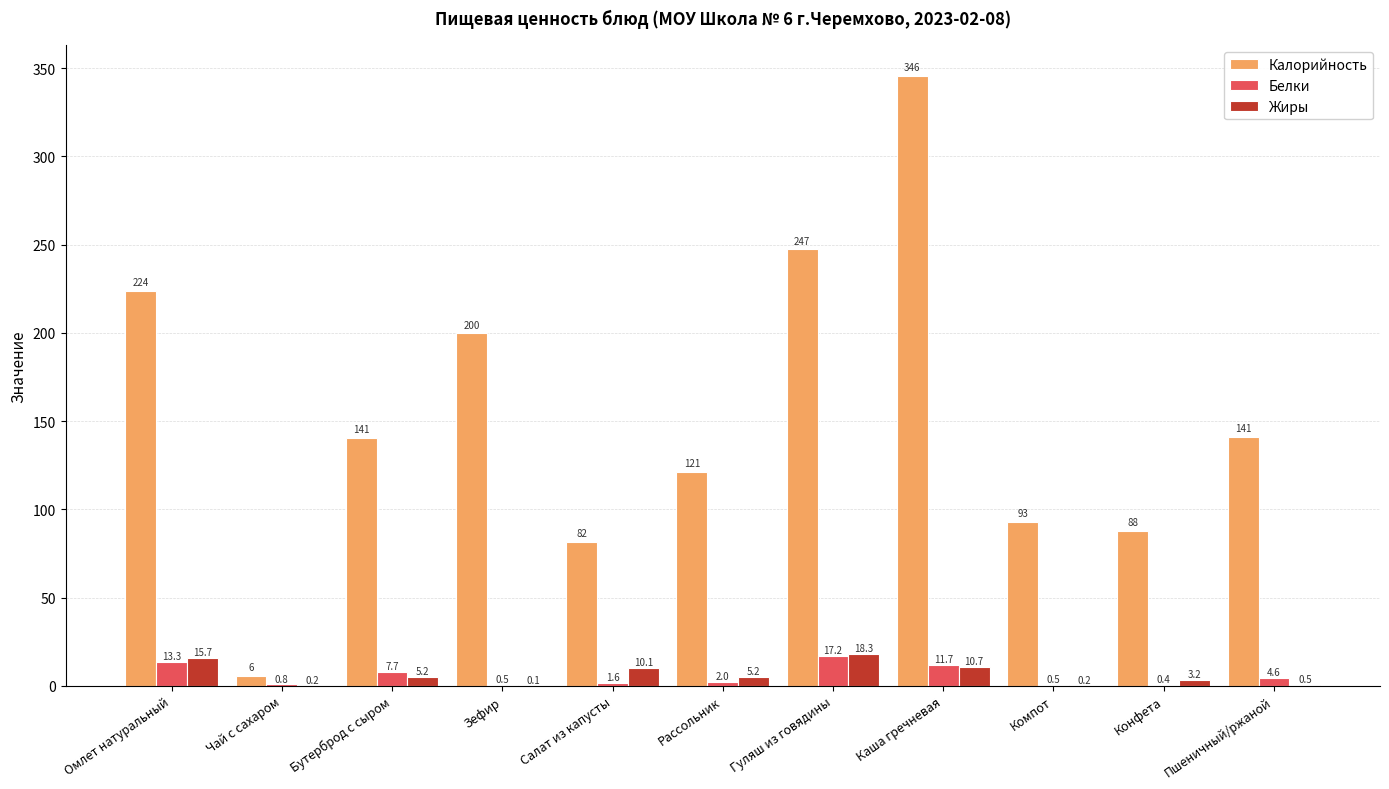

At which category is the sum across all series the highest?

Каша гречневая